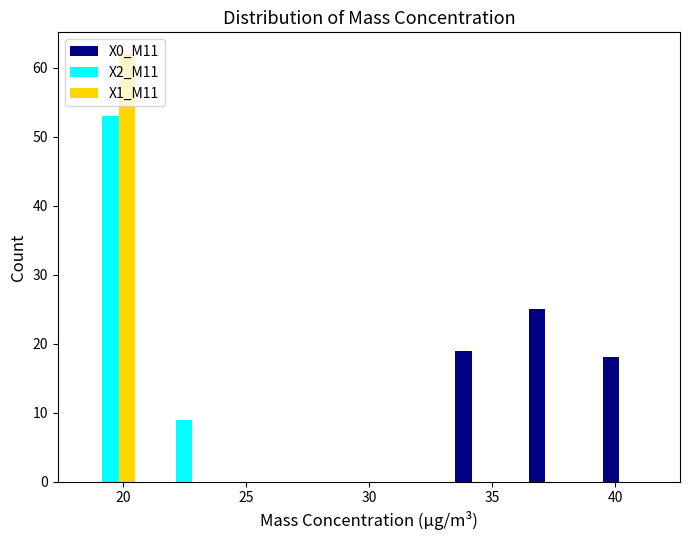

In the X0_M11 series, which range on the x-axis has the tallest bar?

36 to 39